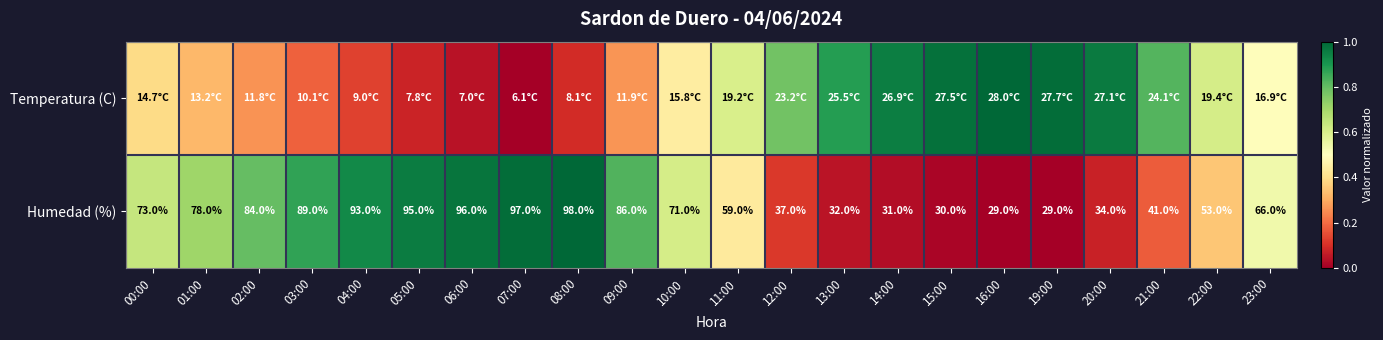

The Humedad (%) series shows 0.4 at 11:00. True or false?

True